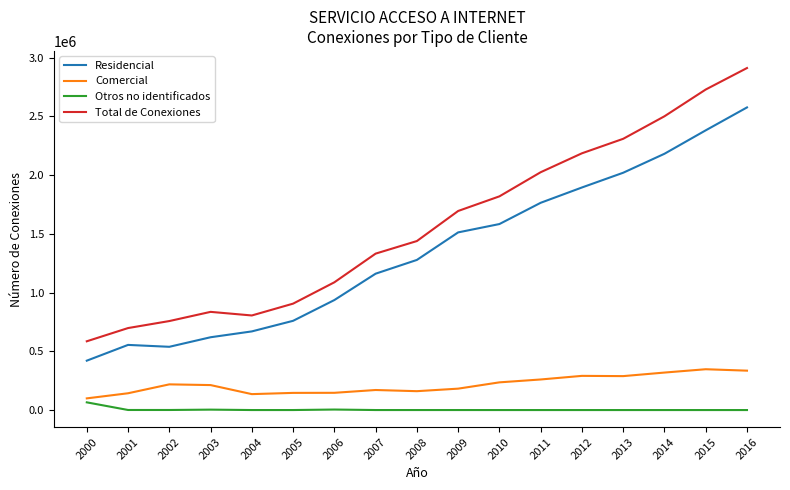

Which series has the largest range (max minus min)?

Total de Conexiones